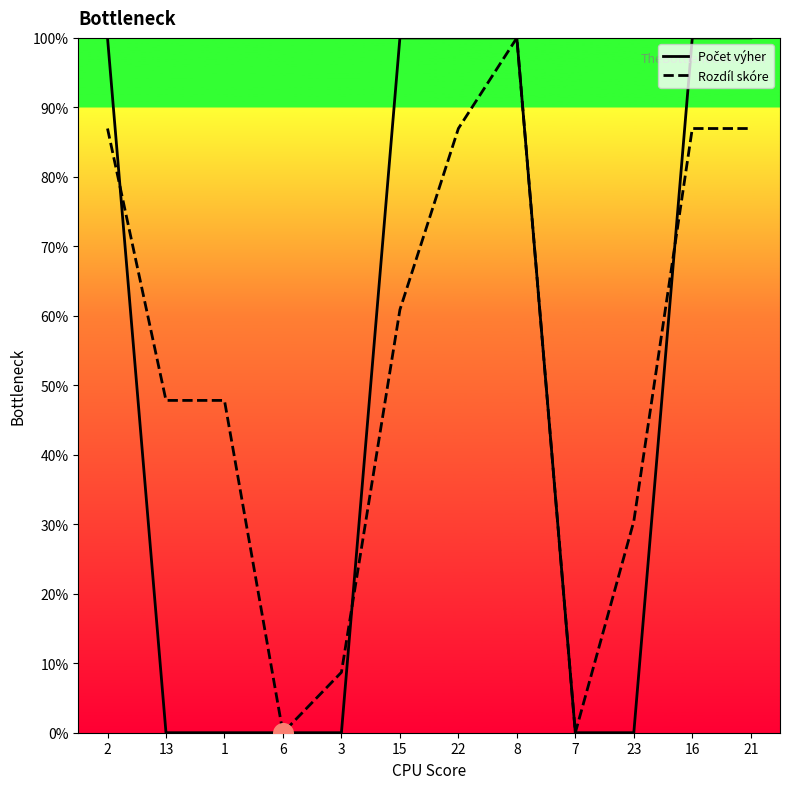

Which series reaches the maximum Y coordinate?

Rozdíl skóre